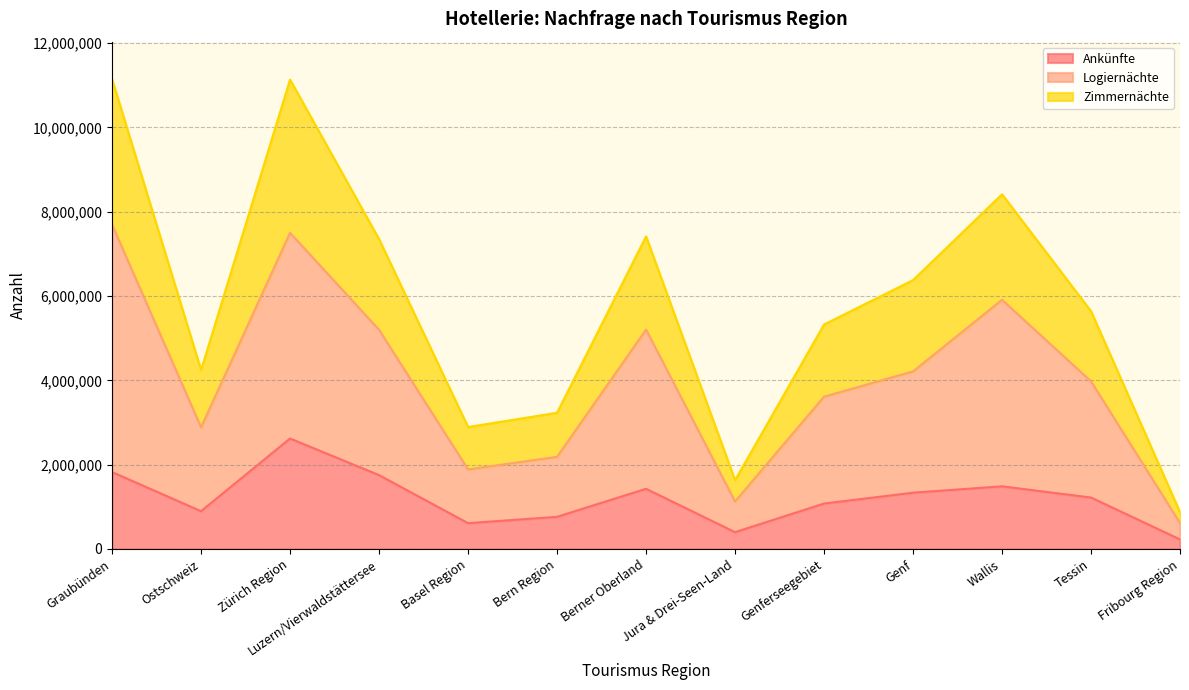

Which has a higher value, Ostschweiz or Luzern/Vierwaldstättersee?

Luzern/Vierwaldstättersee